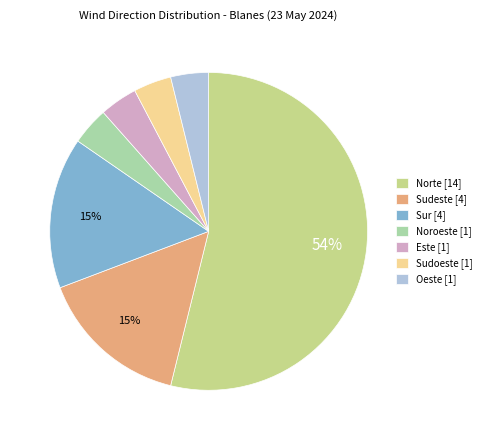

Is there a majority slice in this chart?

Yes